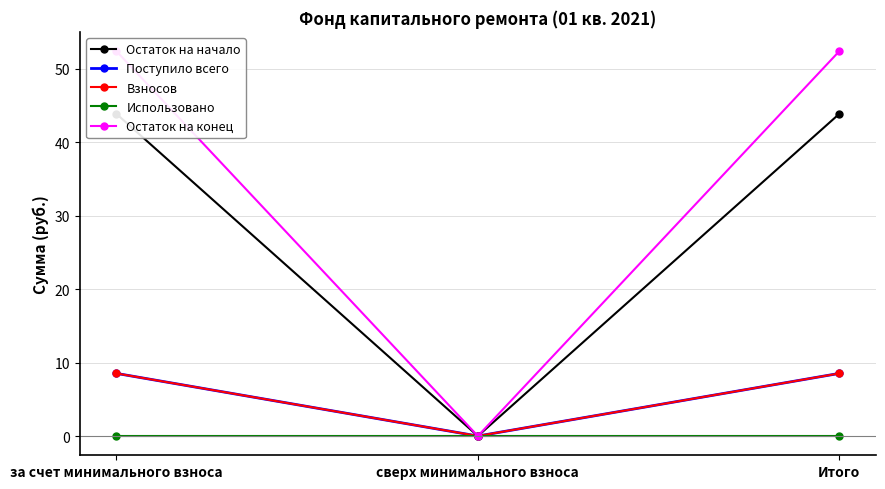

Rank the categories by Поступило всего value from lowest to highest.

сверх минимального взноса, за счет минимального взноса, Итого